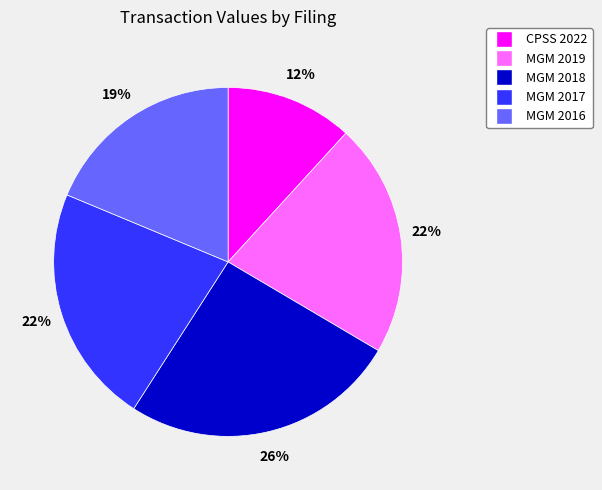

Which slice is the smallest?

CPSS 2022